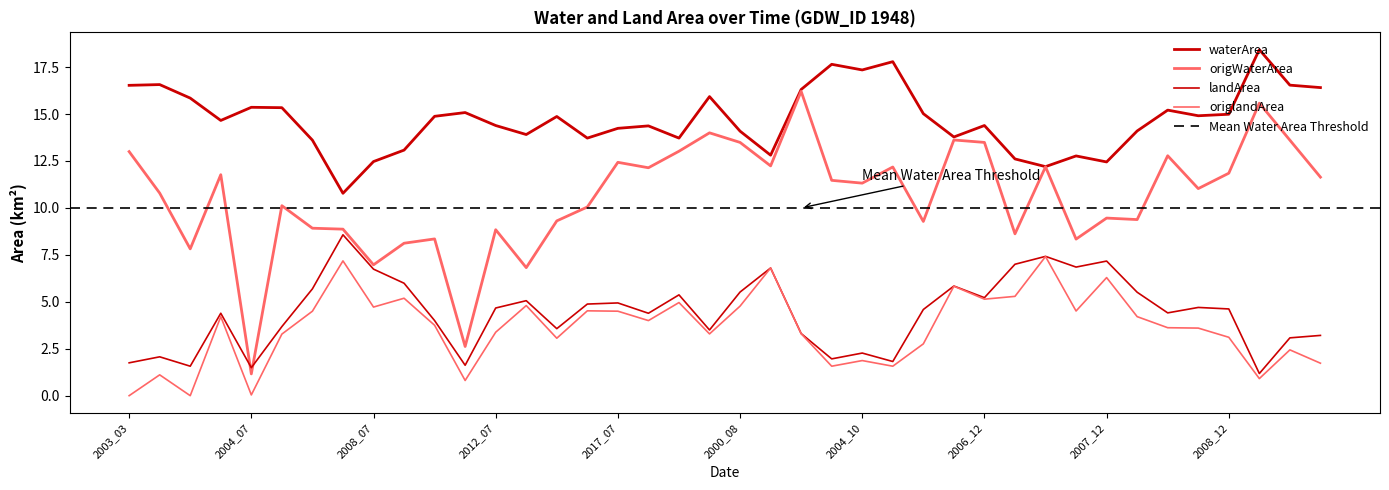

True or false: origWaterArea has a value of 12.2 at 2007_10.

True